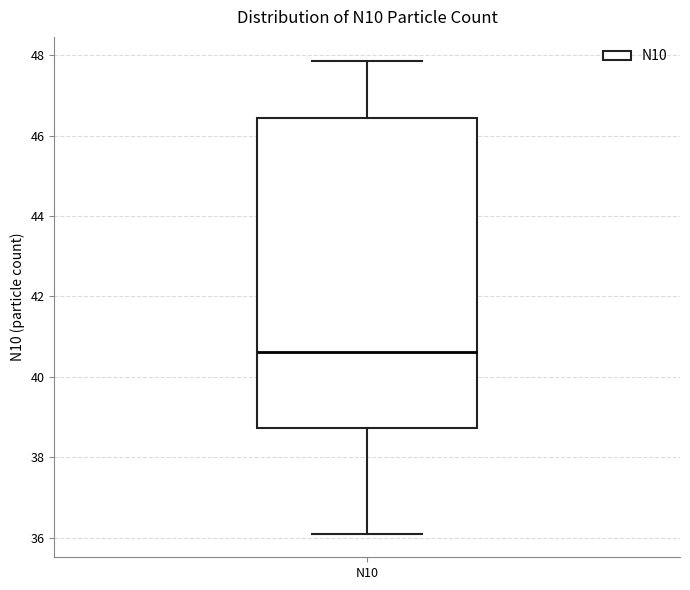

Read this box plot against the y-axis: the position of the median line, the range covered by the box, and the ends of both whiskers. The values are not printed on the chart, so give them approximately, as read against the axis.

median 40.6, box 38.8 to 46.4, whiskers 36.2 to 47.8